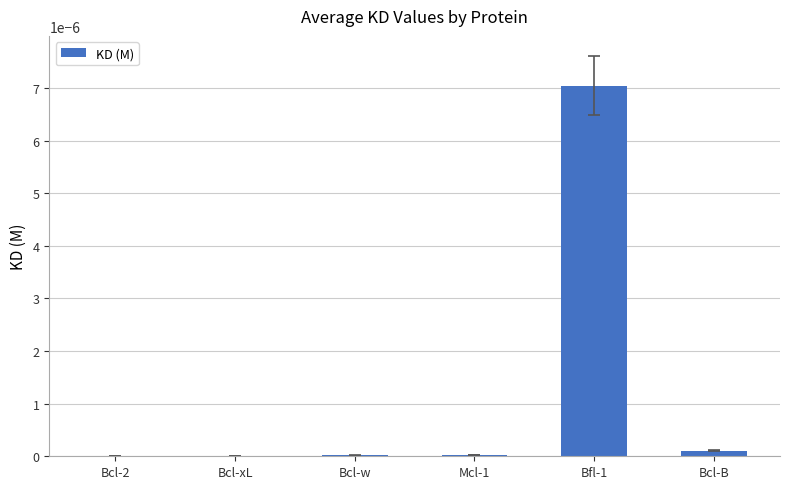

Is it true that the value at Bcl-B is 0.0?

True